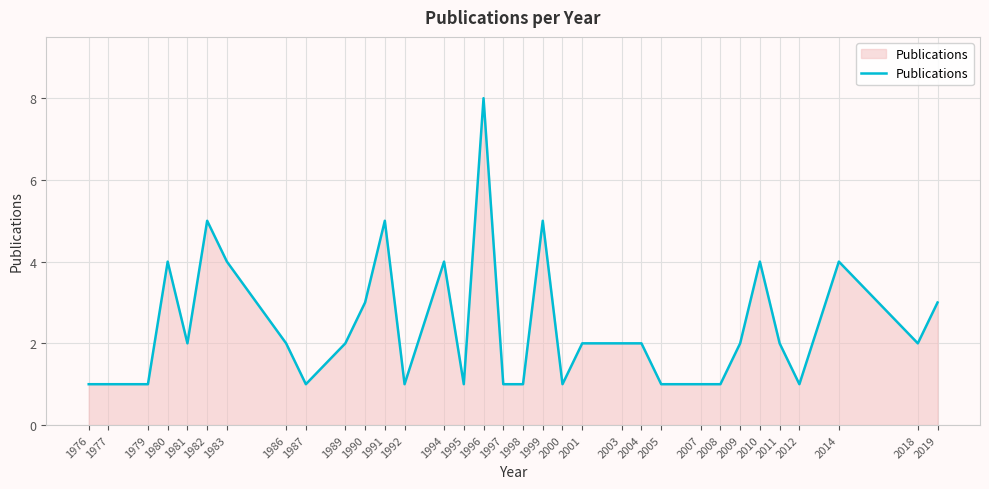

Approximately how many times larger is the value at 2009 compared to 2000?

2.0